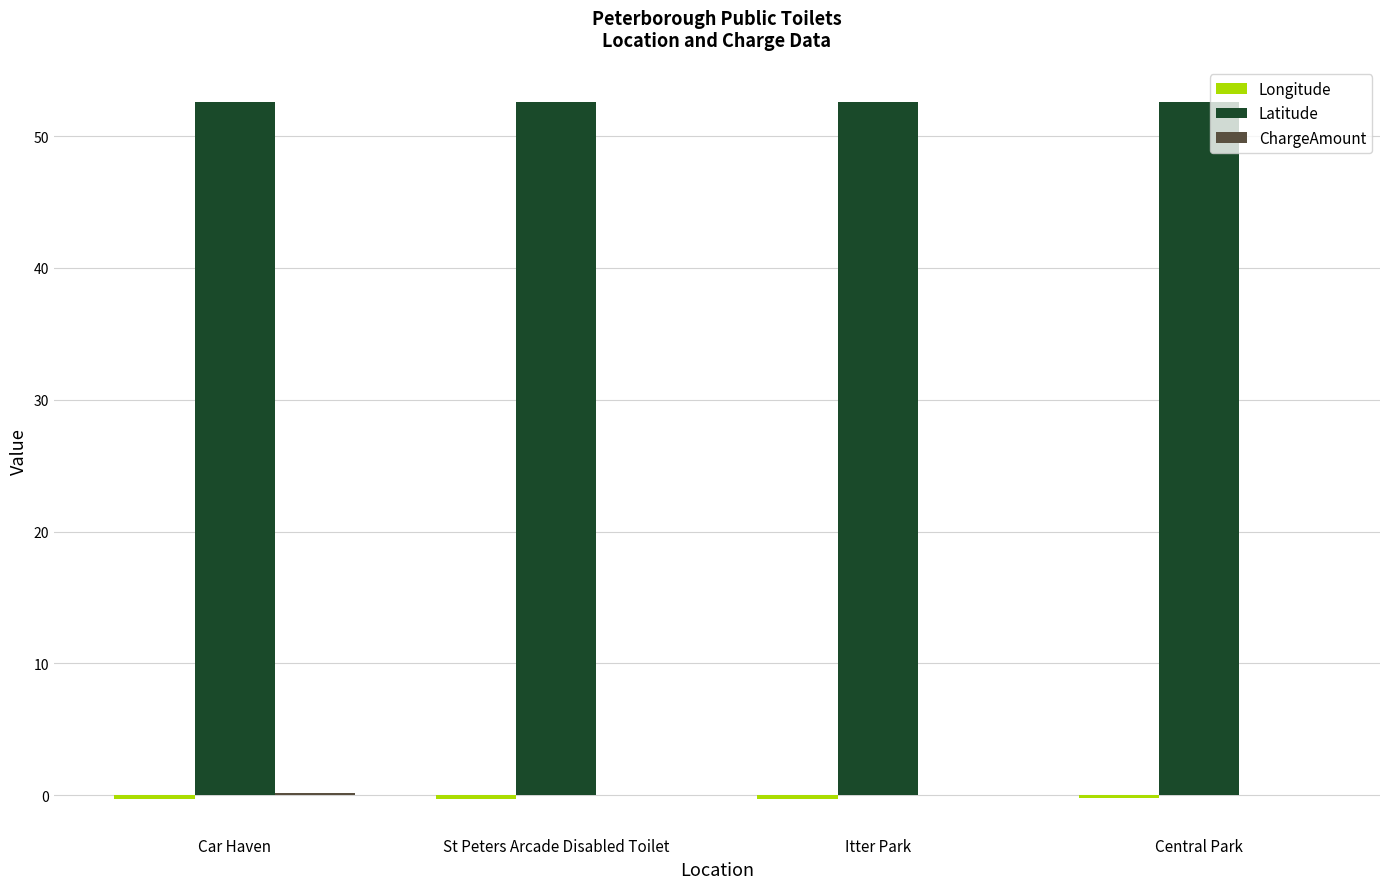

True or false: Latitude has a value of 24.8 at St Peters Arcade Disabled Toilet.

False